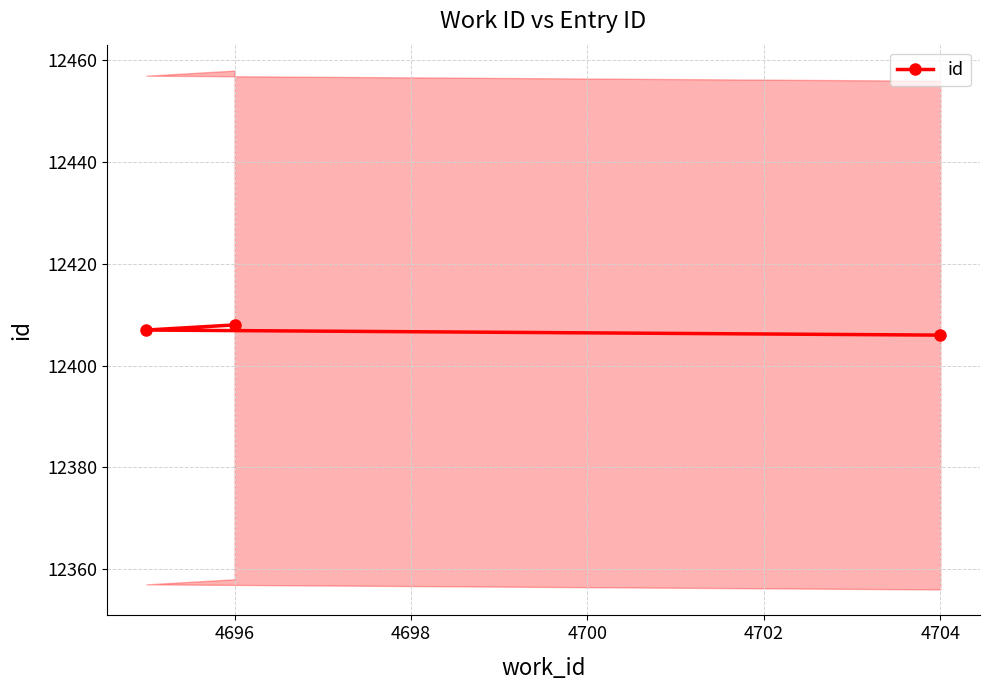

The value of id at 4704 is 12406. True or false?

True